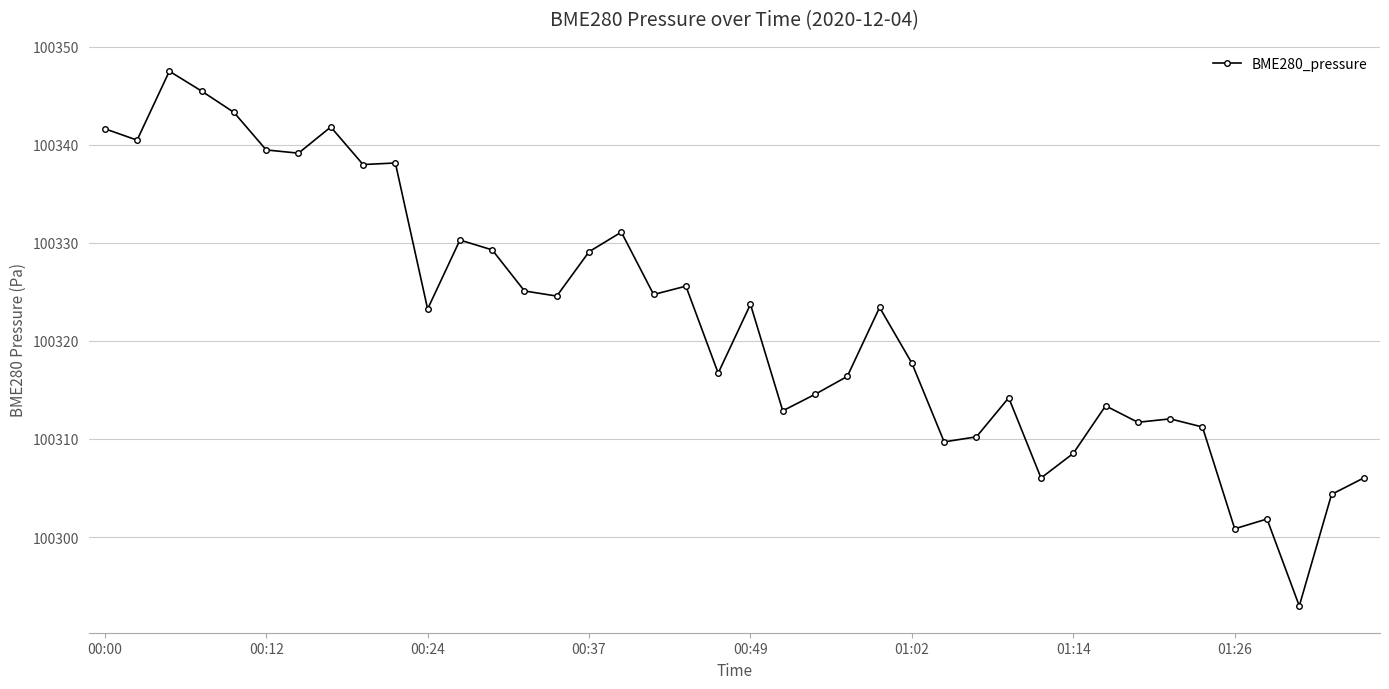

What is the maximum value shown in the chart?

100347.5